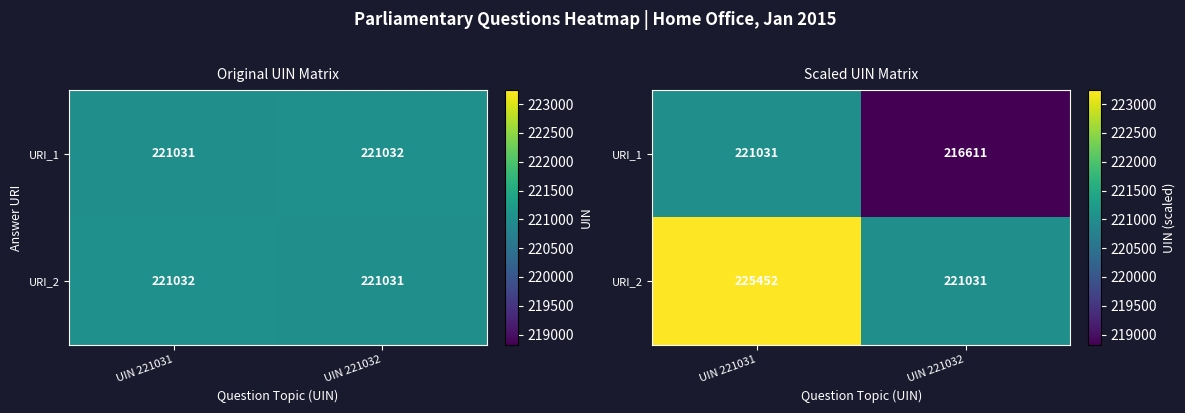

What is the spread (max minus min) of values at UIN 221031?

4421.6